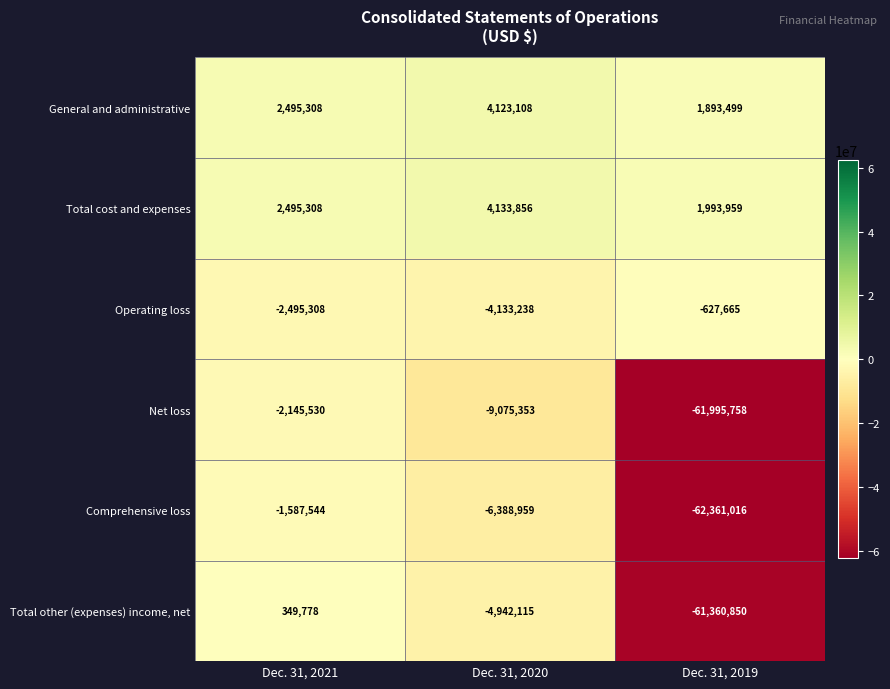

At which category is the sum across all series the highest?

Dec. 31, 2021